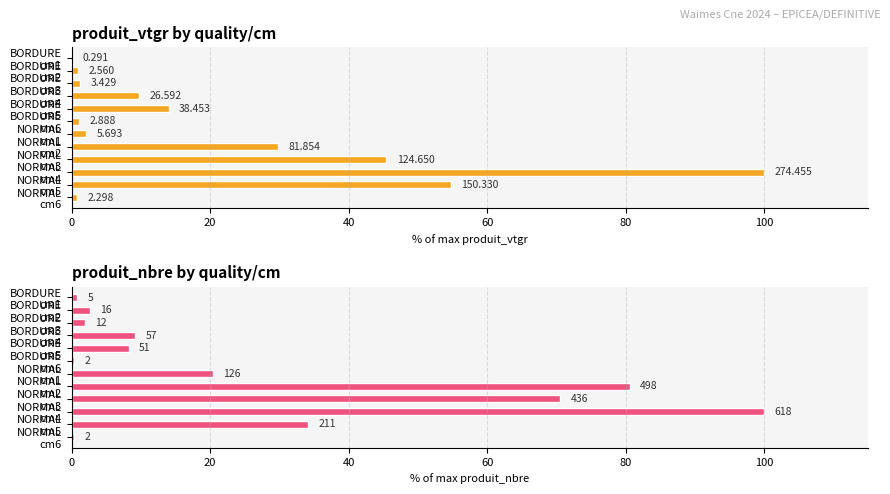

What are all the series names shown in the legend?

produit_vtgr, produit_nbre